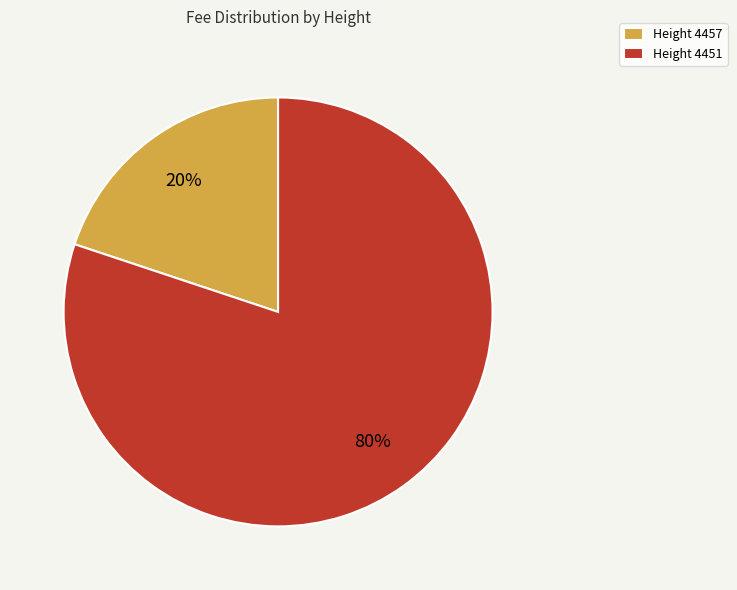

Count the number of slices in the pie.

2